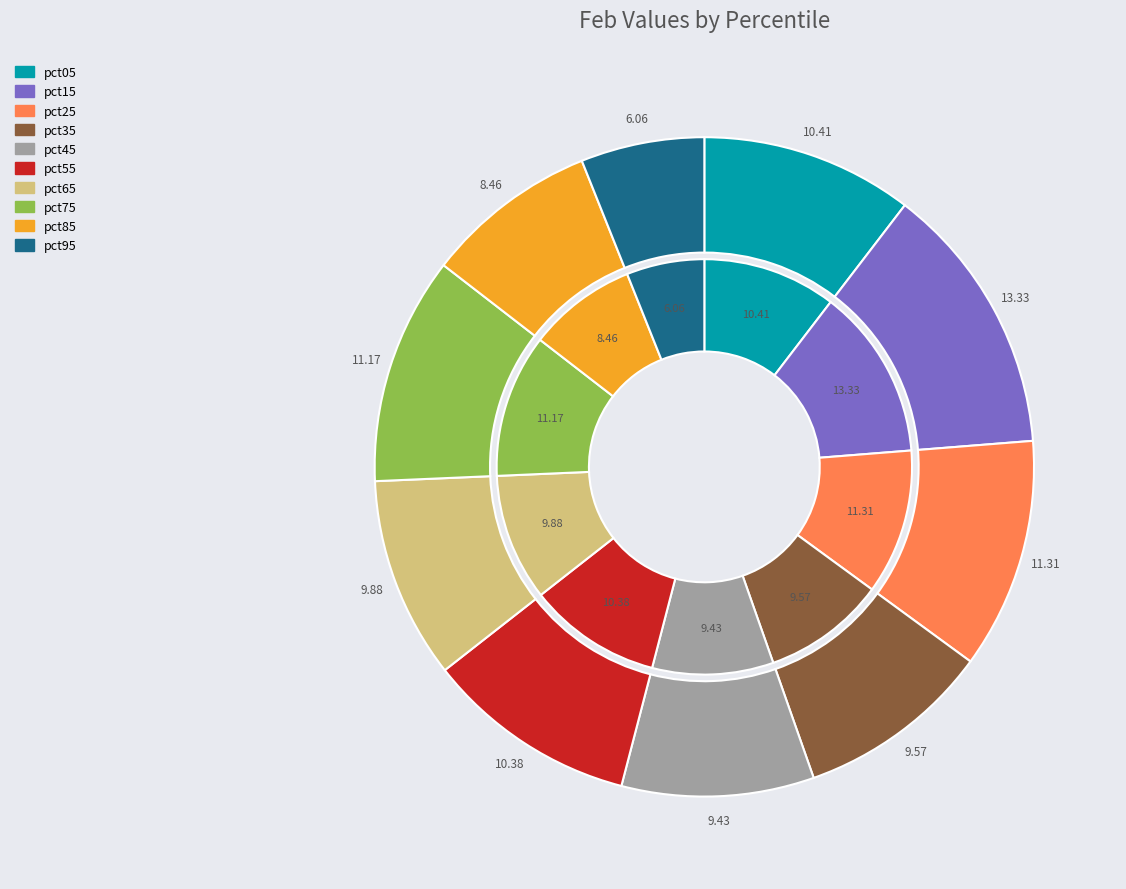

Which slice is the smallest?

pct95